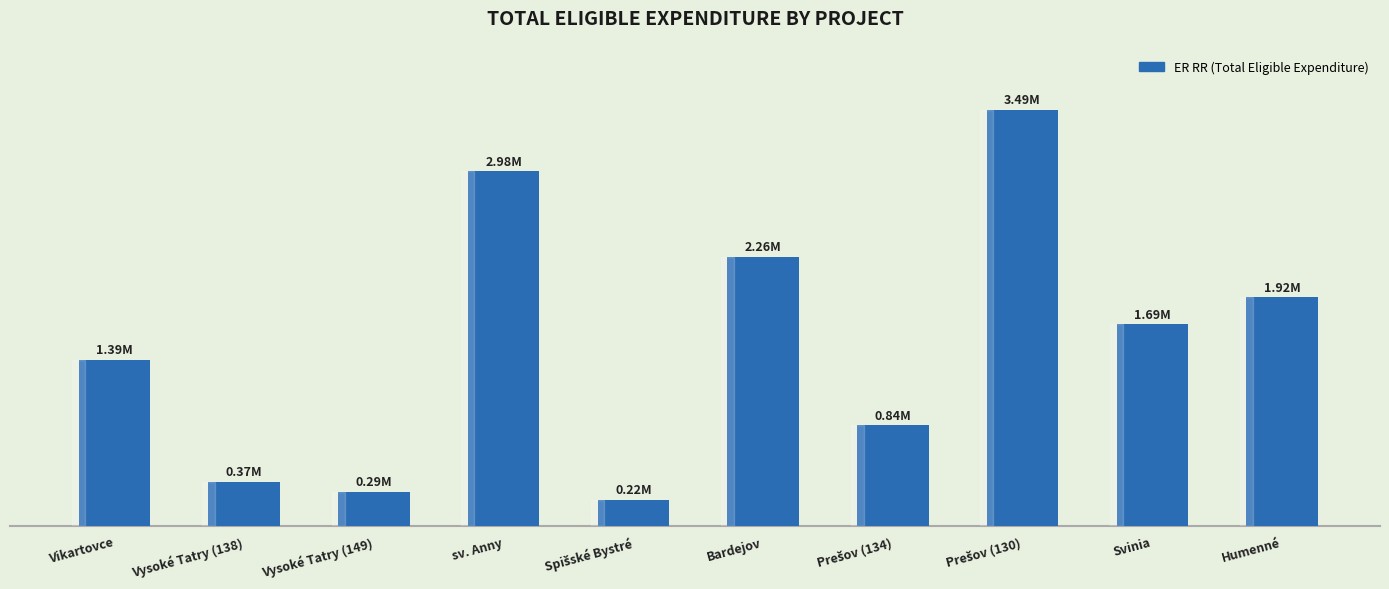

What is the sum of the values at Vysoké Tatry (138) and Svinia?

2060953.8